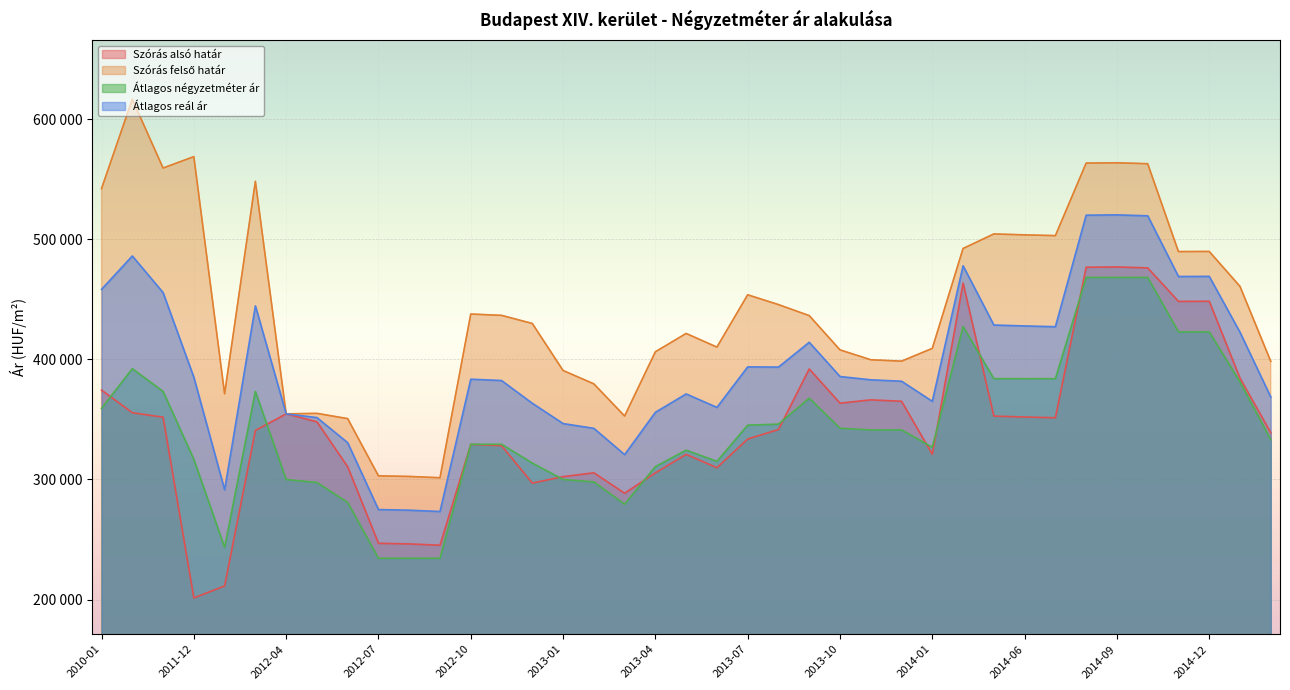

What is the difference between the highest and lowest values at 2013-05?

100628